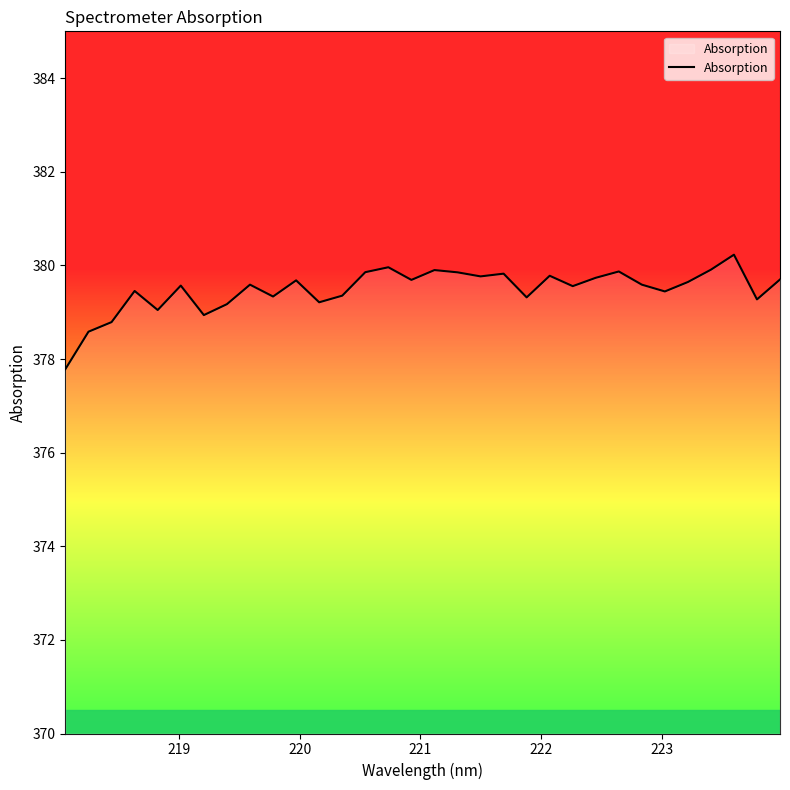

Does the chart have visible grid lines?

No